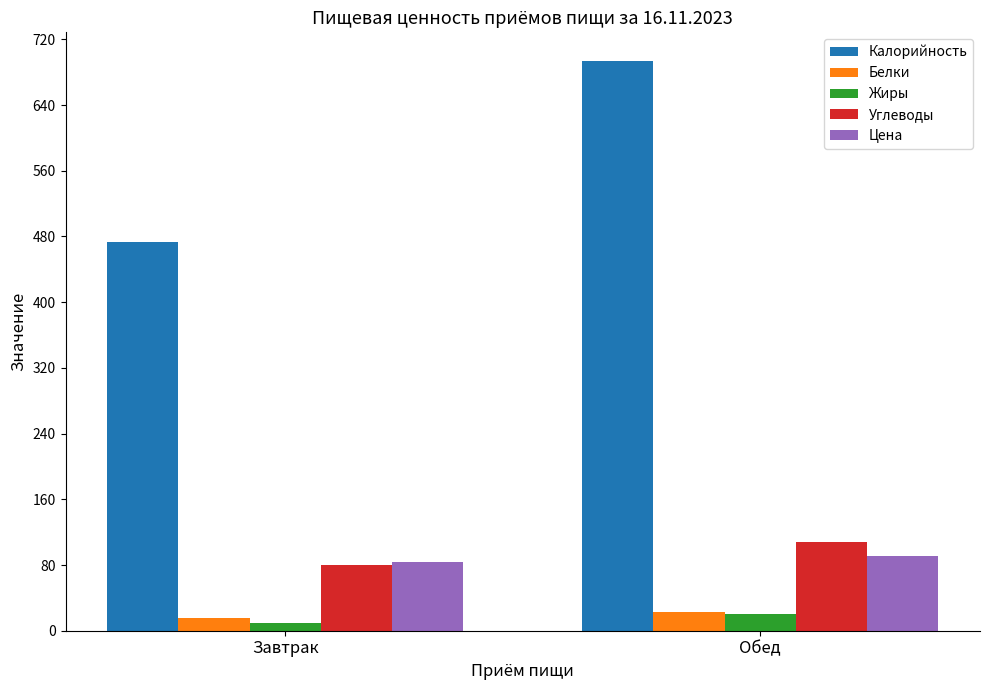

How many values in the Углеводы series exceed 107?

1